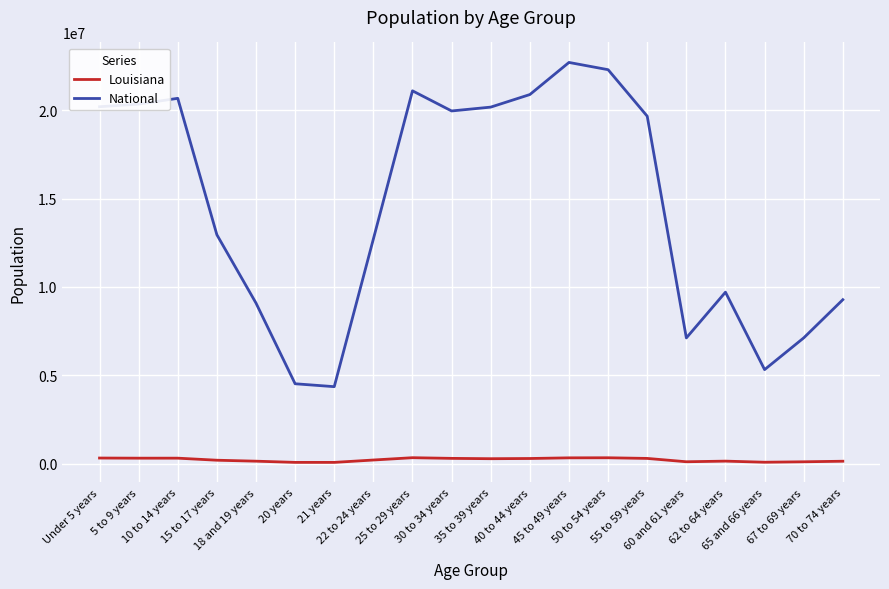

What is the smallest value displayed?

67763